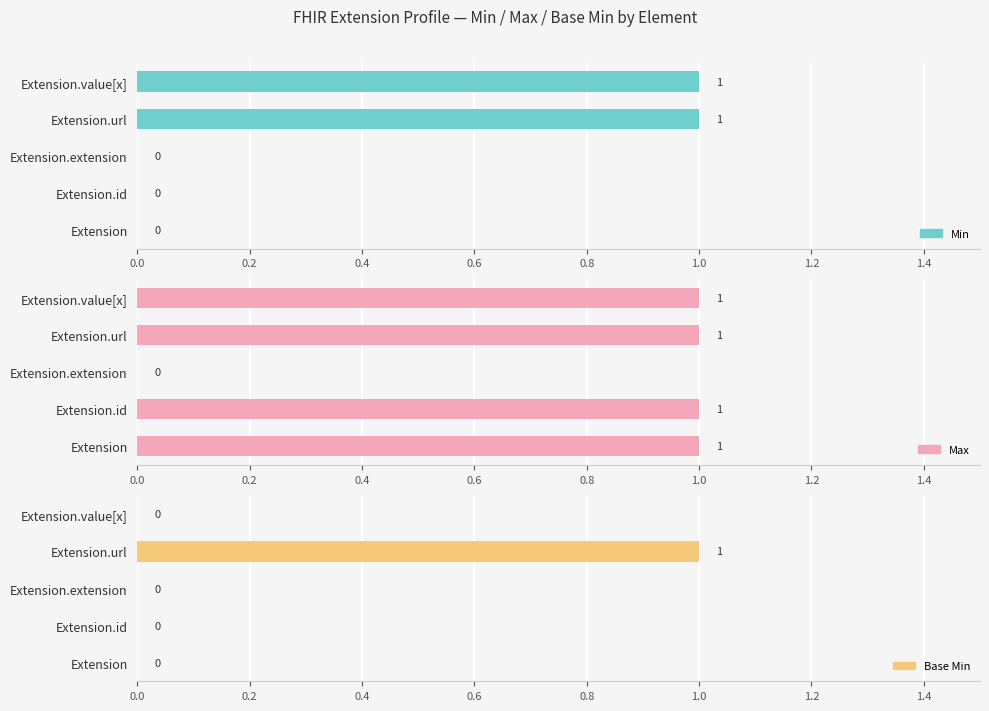

Is it true that Max equals 1 at Extension.value[x]?

True